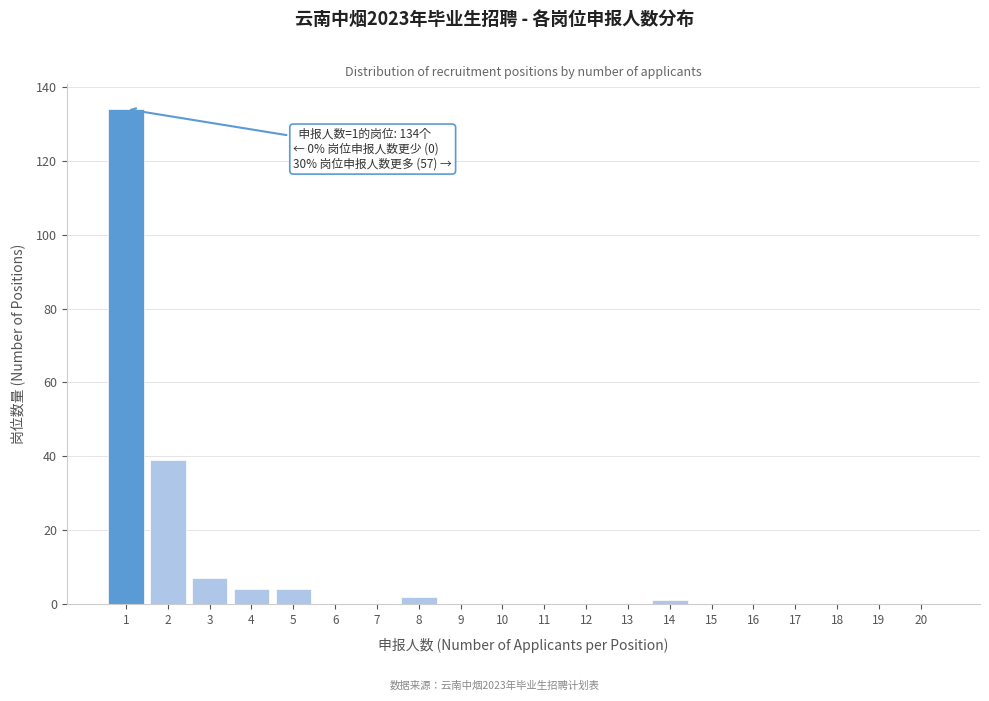

Reading left to right, list all the values displayed in this chart.

1=134	2=39	3=7	4=4	5=4	6=0	7=0	8=2	9=0	10=0	11=0	12=0	13=0	14=1	15=0	16=0	17=0	18=0	19=0	20=0